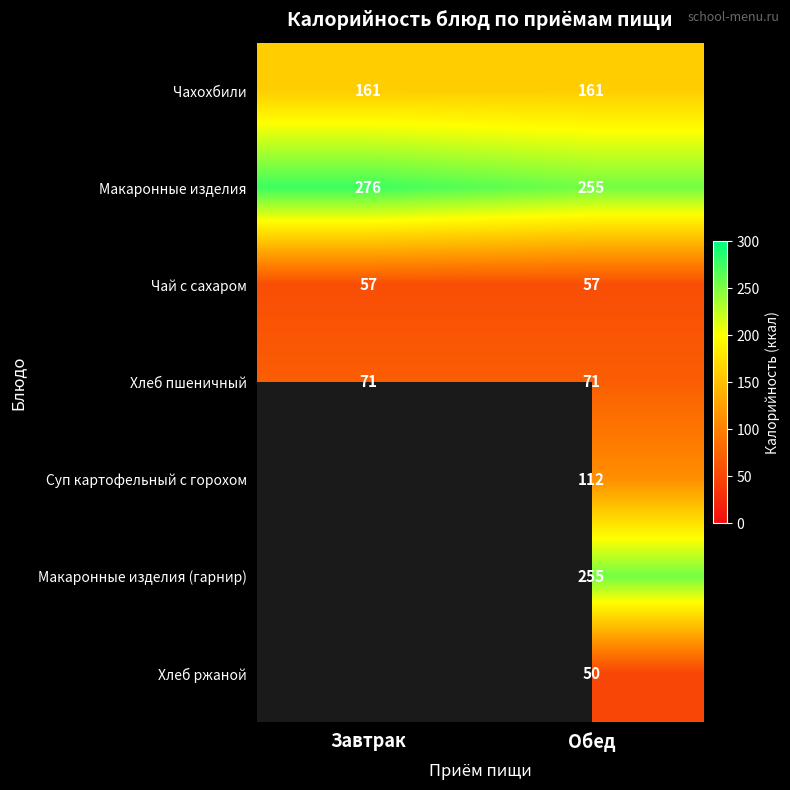

Read the Макаронные изделия value at Обед, to the nearest 10.

260